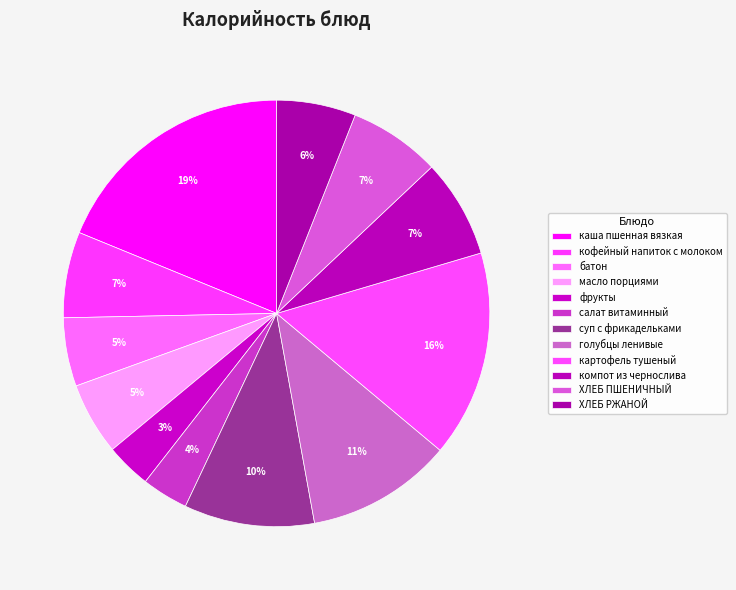

To the nearest percent, what is the combined percentage of ХЛЕБ РЖАНОЙ and масло порциями?

11%